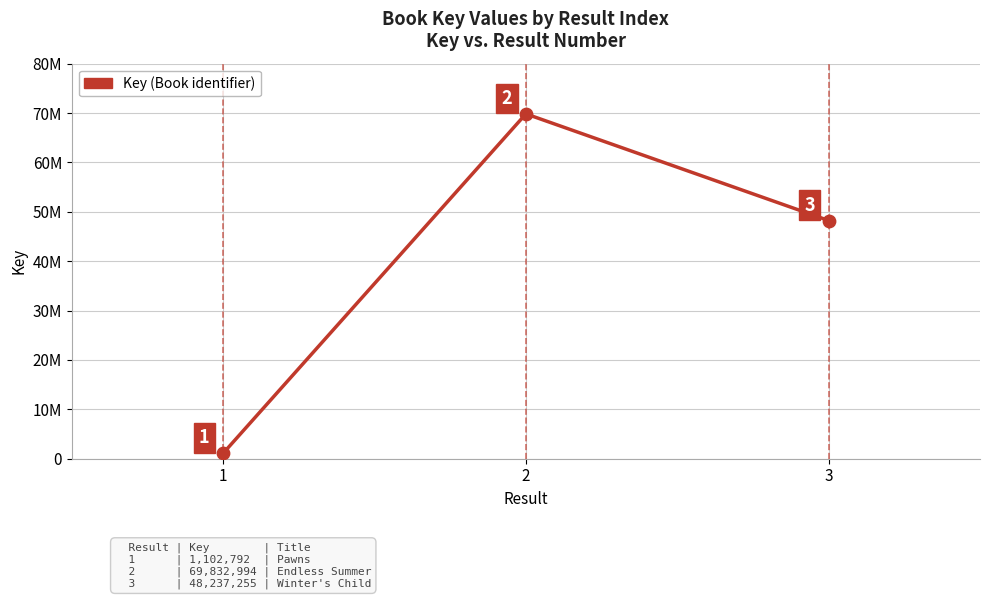

Does the chart have visible grid lines?

Yes